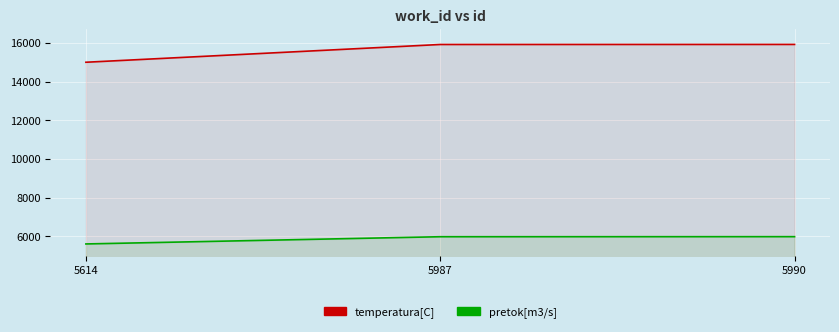

How many values in the temperatura[C] series are below 15922?

1